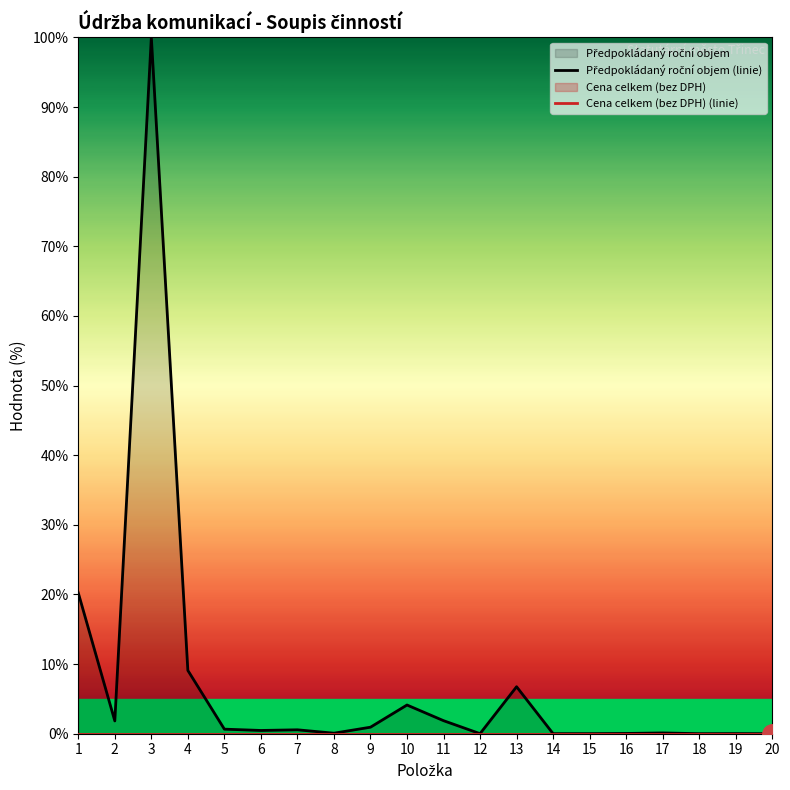

Which series has the largest total across all categories?

Předpokládaný roční objem (linie)